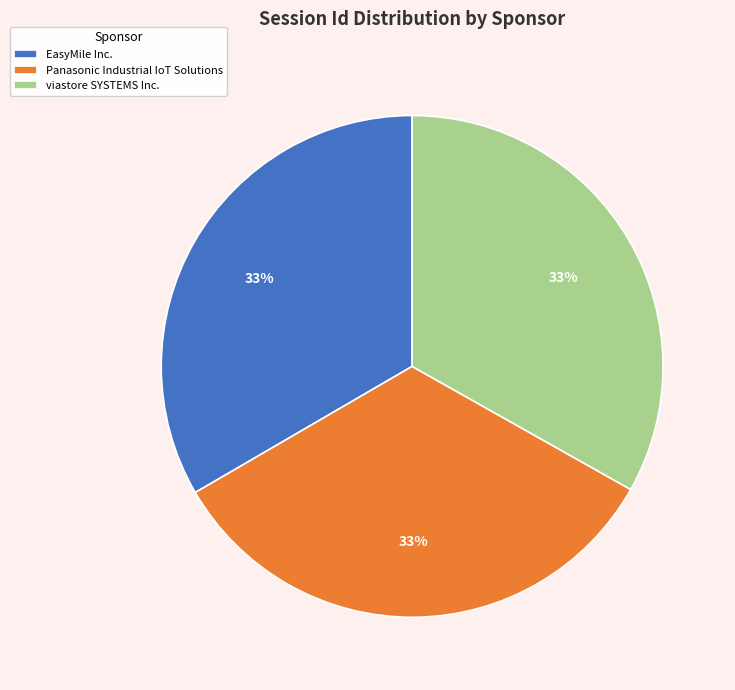

True or false: viastore SYSTEMS Inc. accounts for 48% of the total.

False